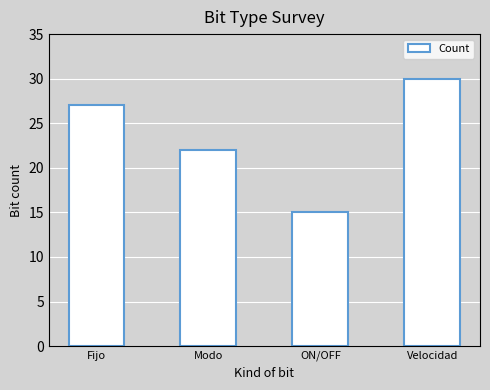

Is it true that the value at Modo is 22?

True